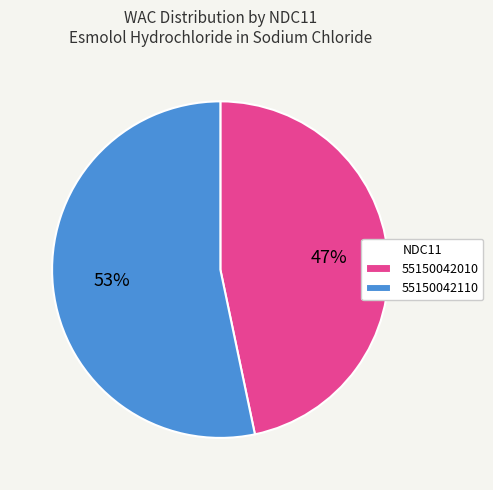

The 55150042010 slice represents 47% of the pie. True or false?

True